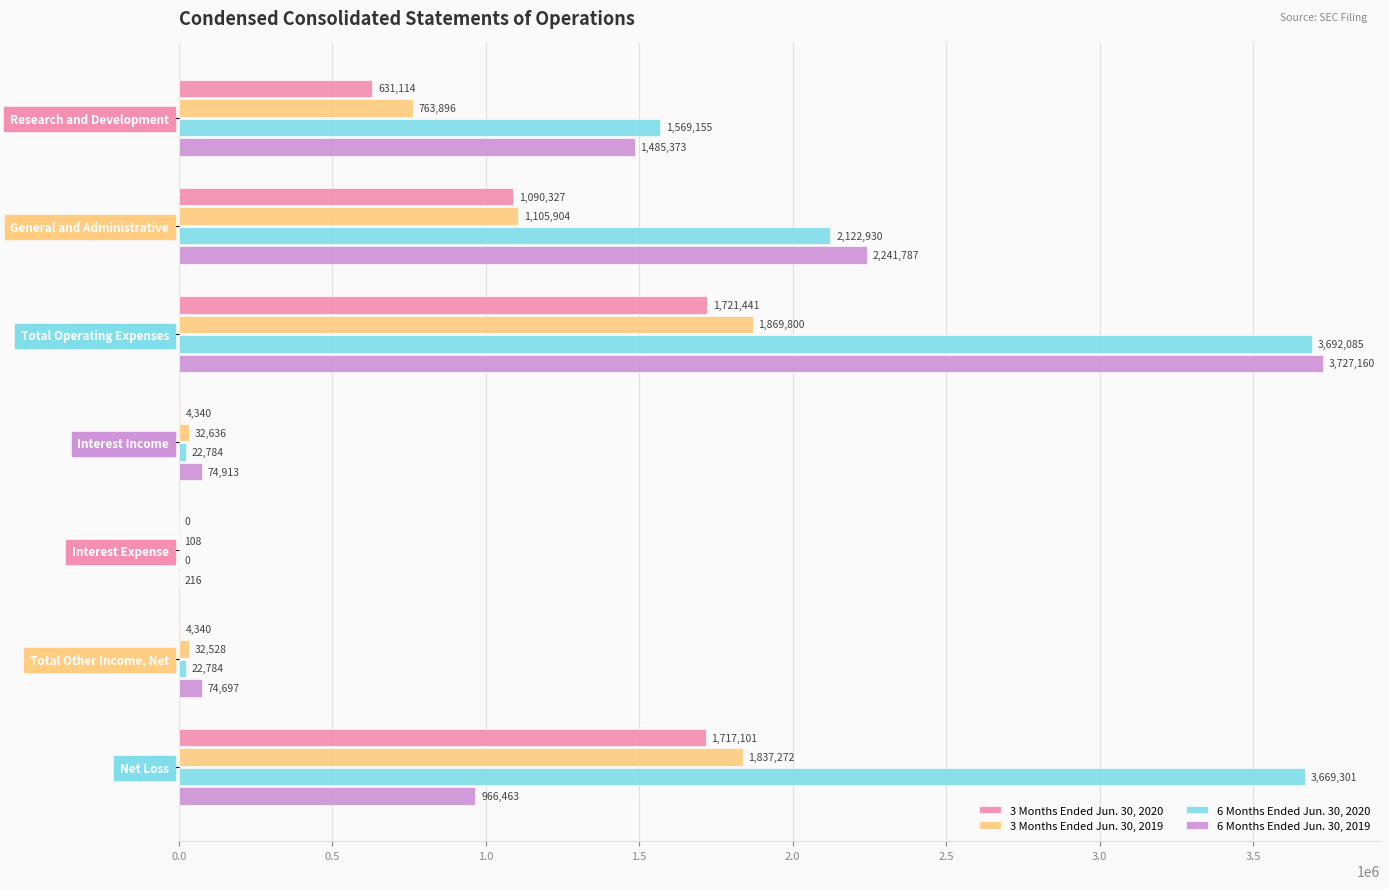

What is the total value across all series at Interest Expense?

324